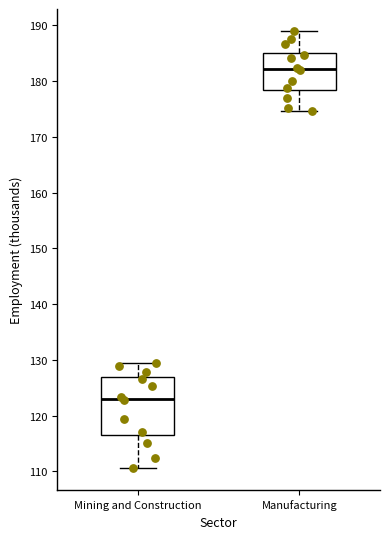

Which box is the tallest, from its lower edge to its upper edge?

Mining and Construction